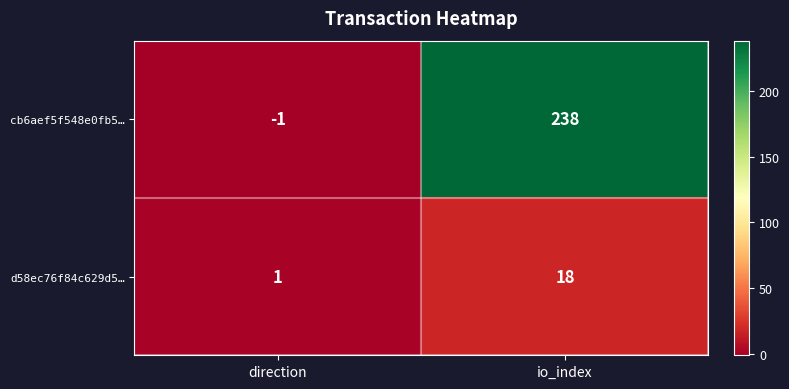

What is the smallest value displayed?

-1